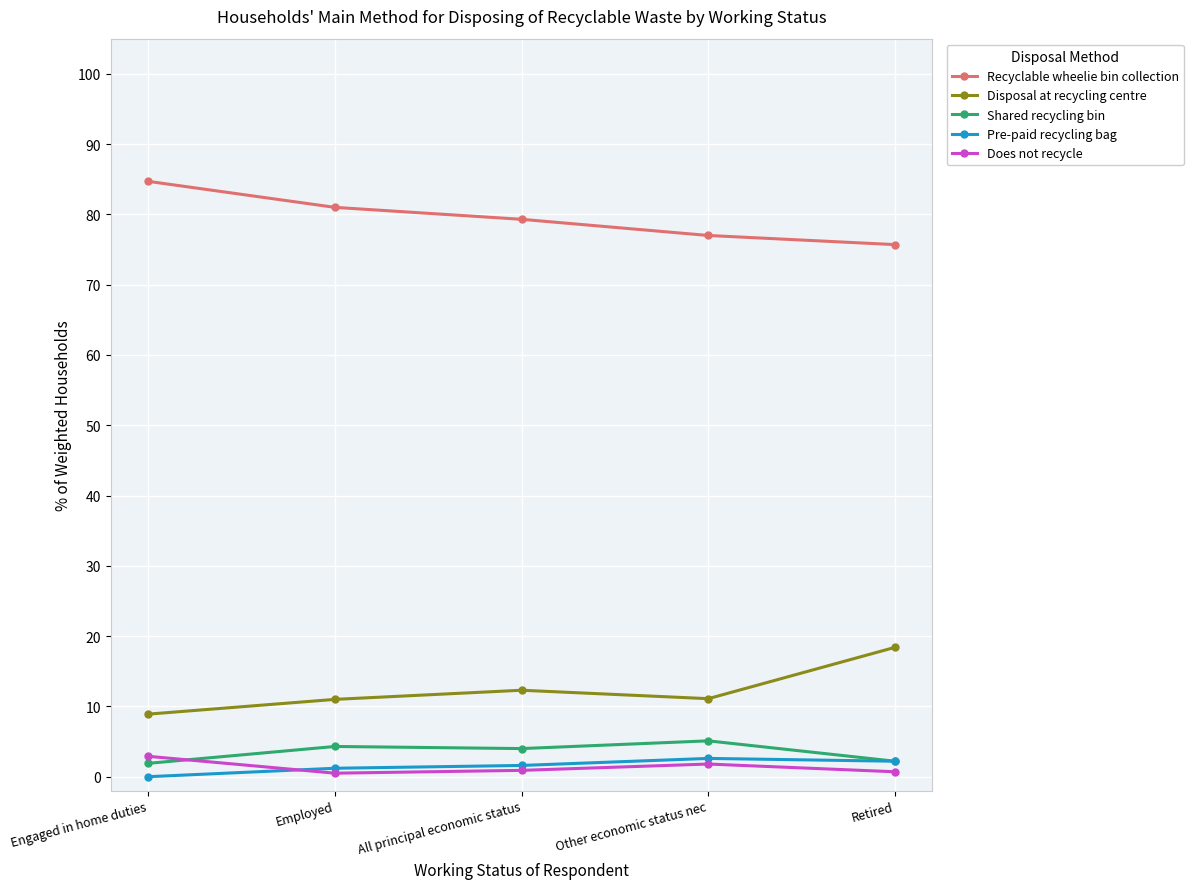

True or false: Recyclable wheelie bin collection has a value of 81.0 at Employed.

True